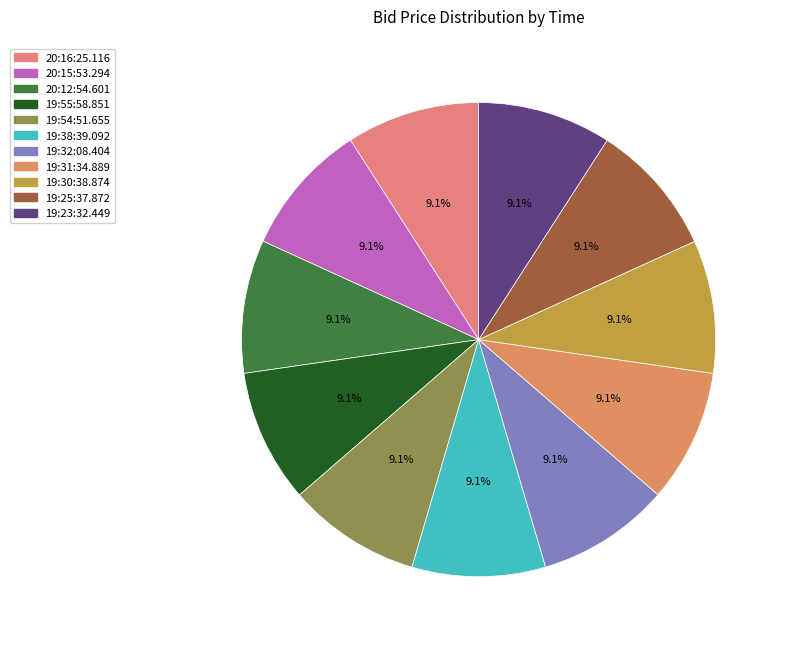

What percentage do 19:55:58.851 and 19:31:34.889 together represent?

18.2%